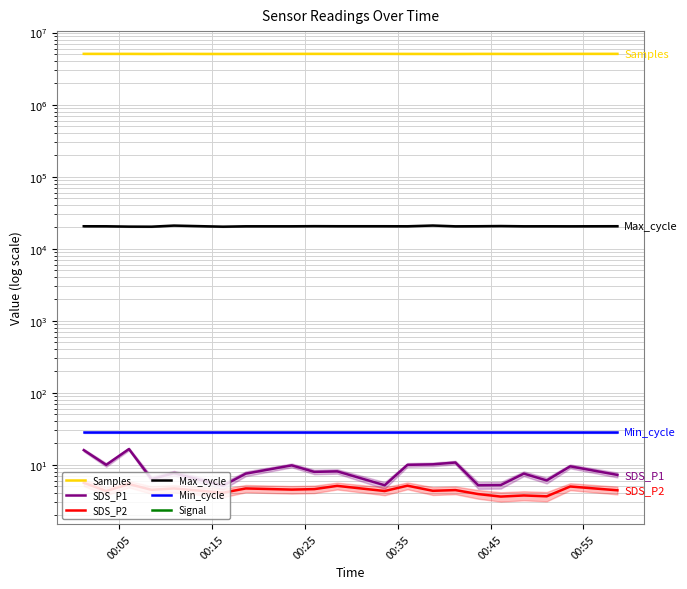

What is the value of the SDS_P1 point at the 20th from the left?

7.2